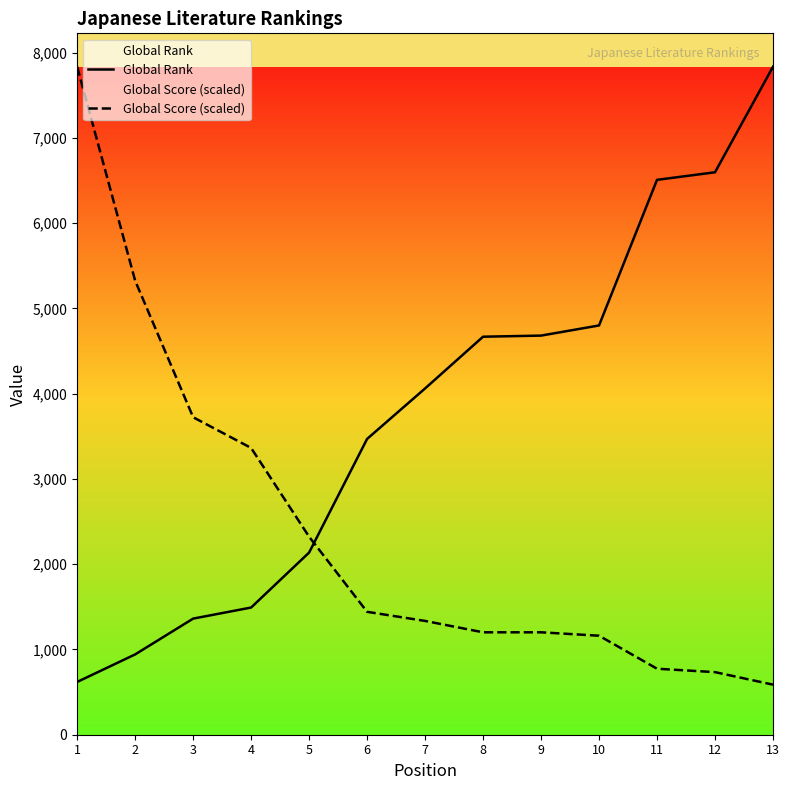

True or false: Global Rank has more than 1 points higher than both neighbors.

False